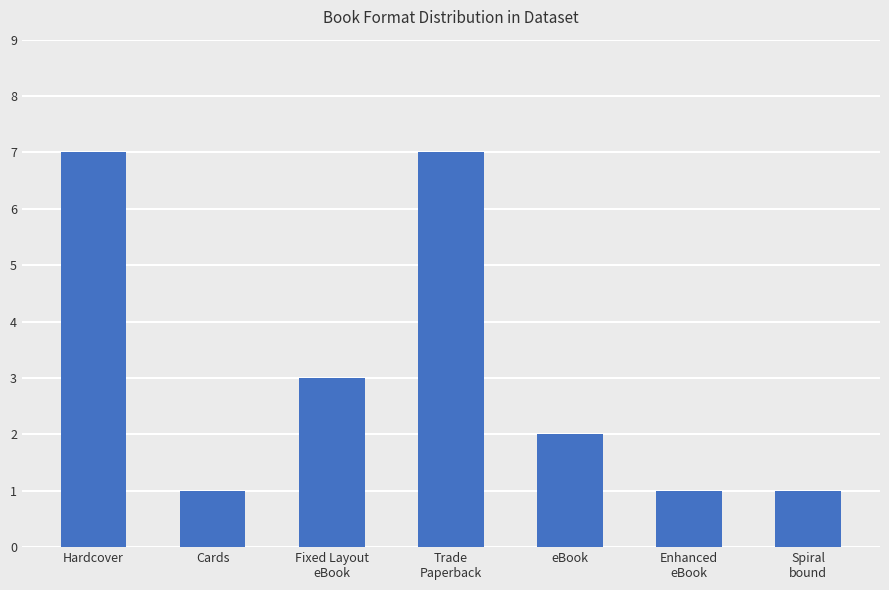

What is the label of the 7th bar from the right?

Hardcover